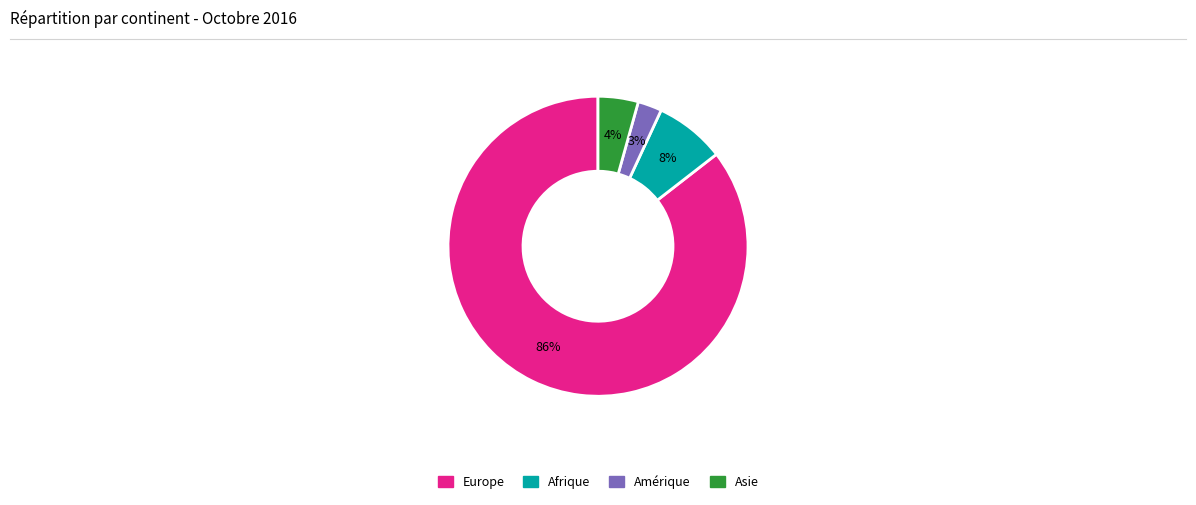

What is the largest slice in the pie chart?

Europe